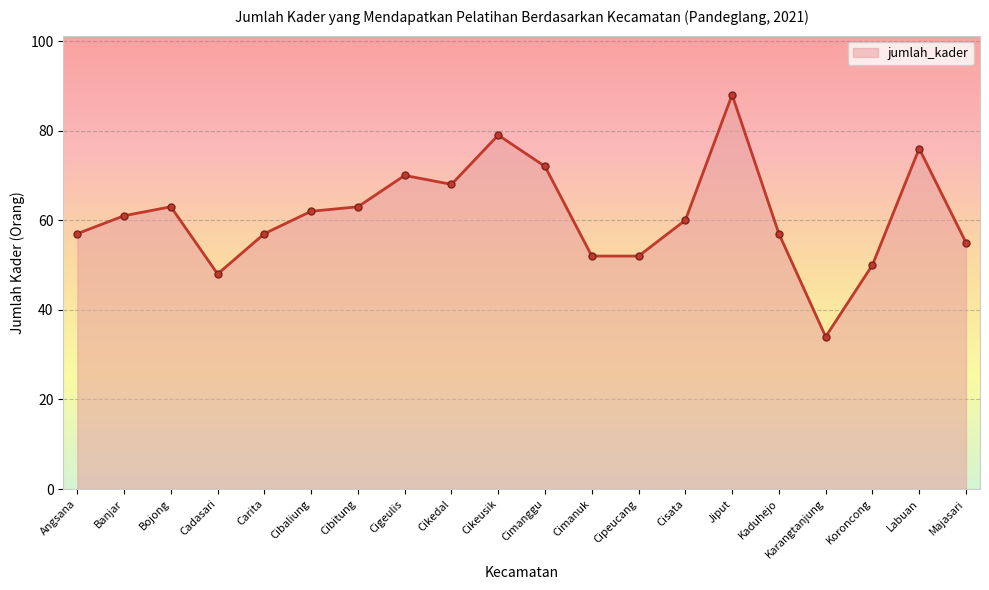

True or false: the data shows 85 at Kaduhejo.

False